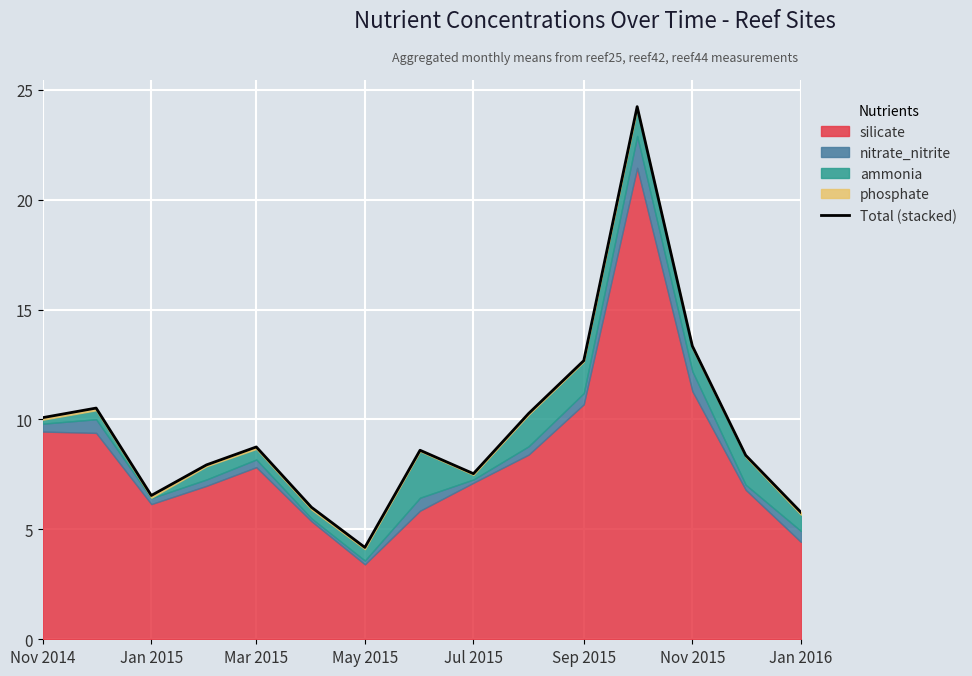

What is the maximum value shown in the chart?

24.2